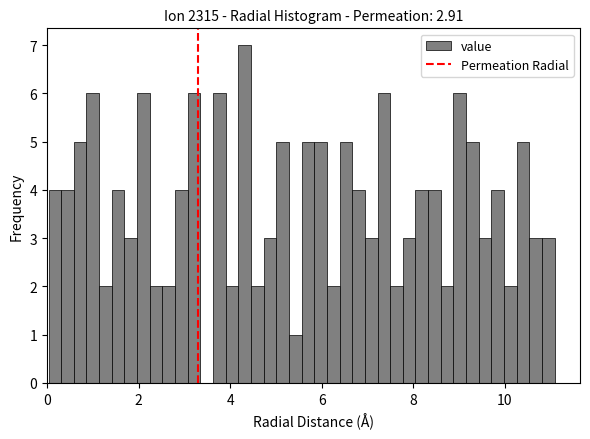

Read against the x-axis, roughly where is the centre of the tallest bar?

4.4